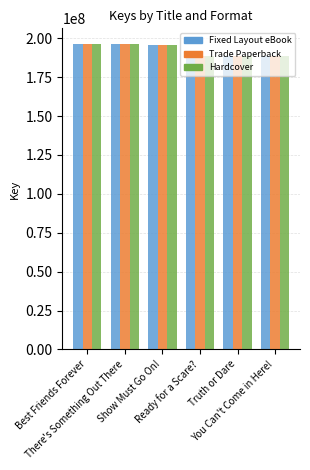

How many bars are there in each group?

3